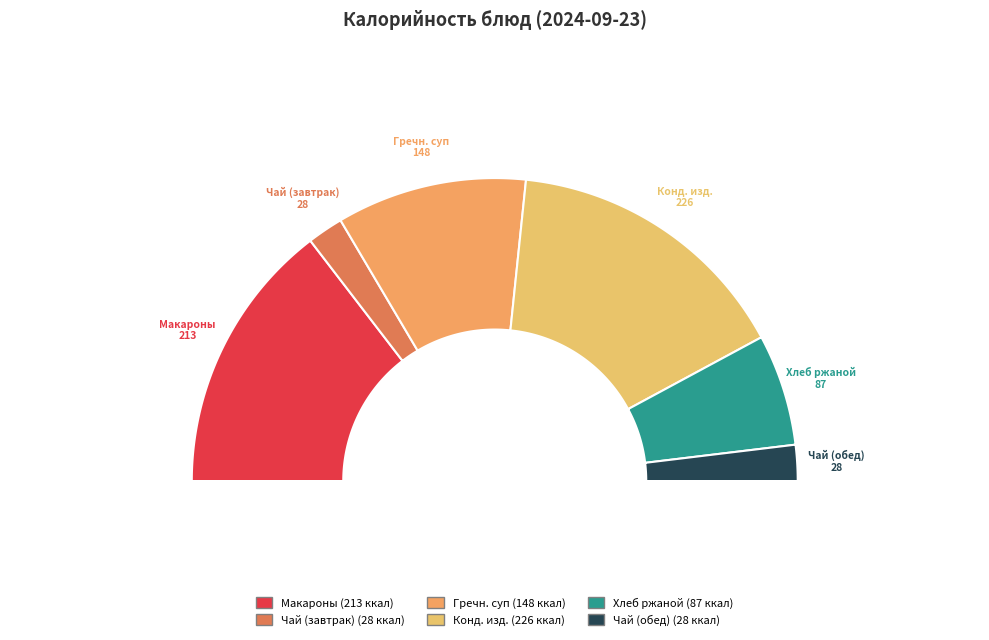

True or false: Хлеб ржаной accounts for 3% of the total.

False